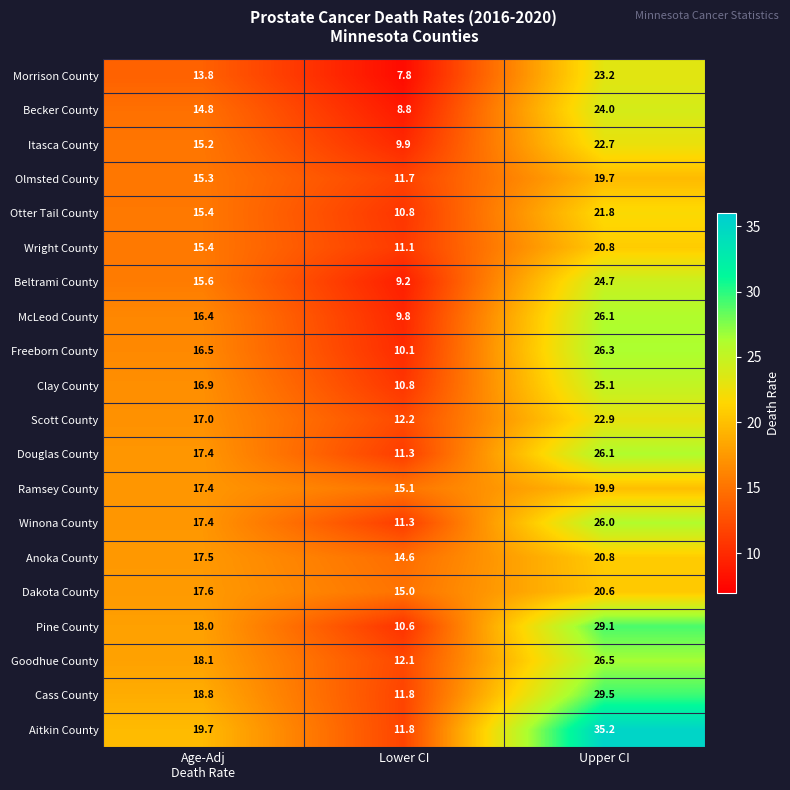

What is the spread (max minus min) of values at Upper CI?

15.5